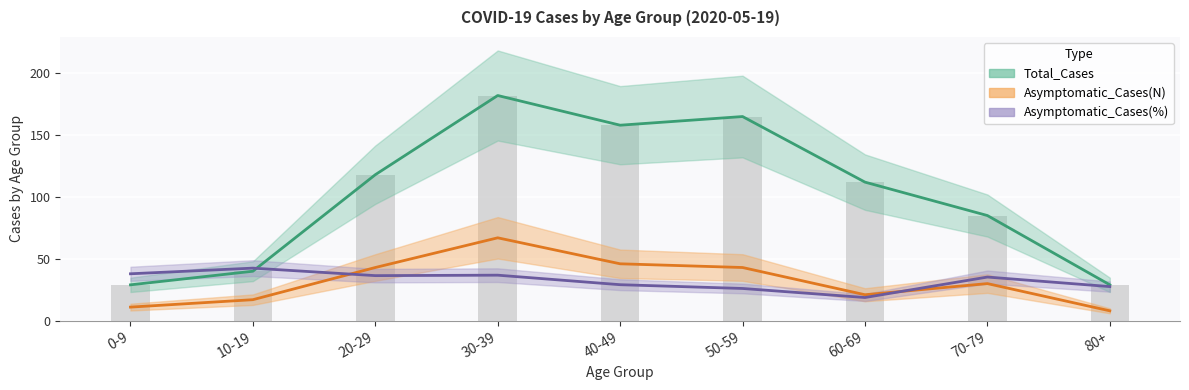

Reading right to left, what are all the values shown in this chart?

Total_Cases: 80+=29.0	70-79=85.0	60-69=112.0	50-59=165.0	40-49=158.0	30-39=182.0	20-29=118.0	10-19=40.0	0-9=29.0
Asymptomatic_Cases(N): 80+=8.0	70-79=30.0	60-69=21.0	50-59=43.0	40-49=46.0	30-39=67.0	20-29=43.0	10-19=17.0	0-9=11.0
Asymptomatic_Cases(%): 80+=27.6	70-79=35.3	60-69=18.8	50-59=26.1	40-49=29.1	30-39=36.8	20-29=36.4	10-19=42.5	0-9=37.9